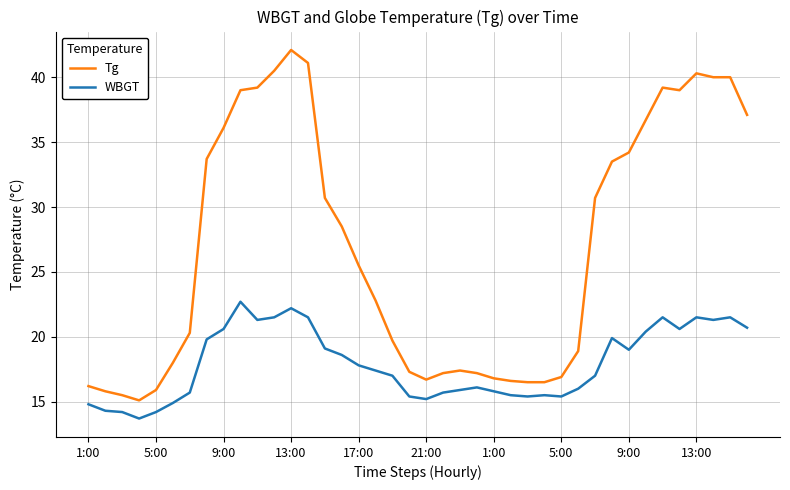

What is the smallest value displayed?

13.7